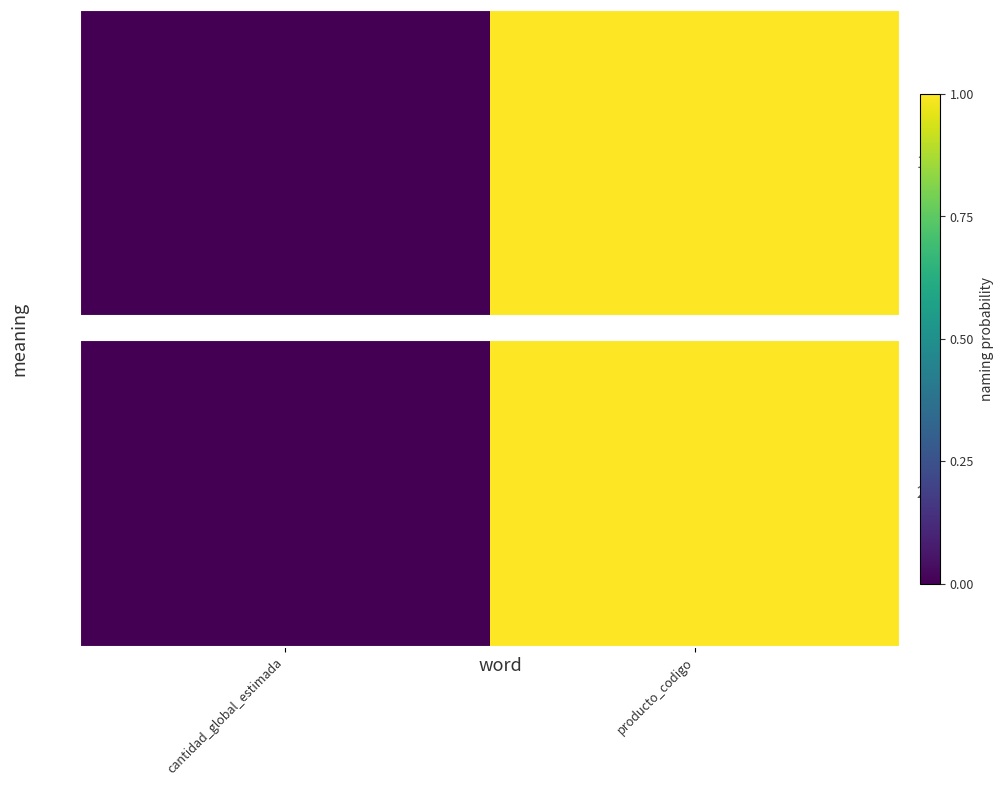

What is the change in value from cantidad_global_estimada to producto_codigo?

+1